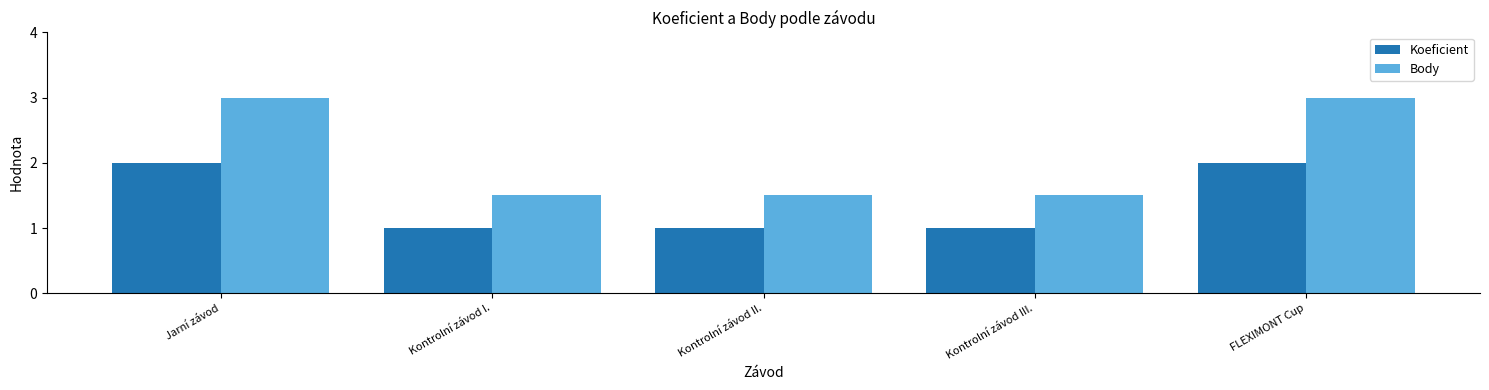

Does the chart contain stacked bars?

No